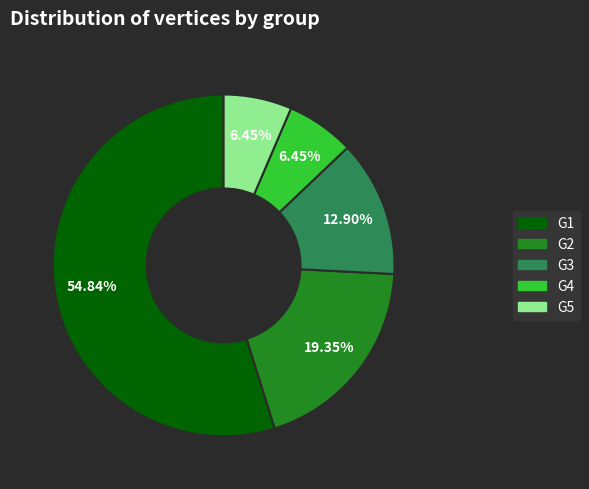

To the nearest percent, what portion does G2 represent?

19%